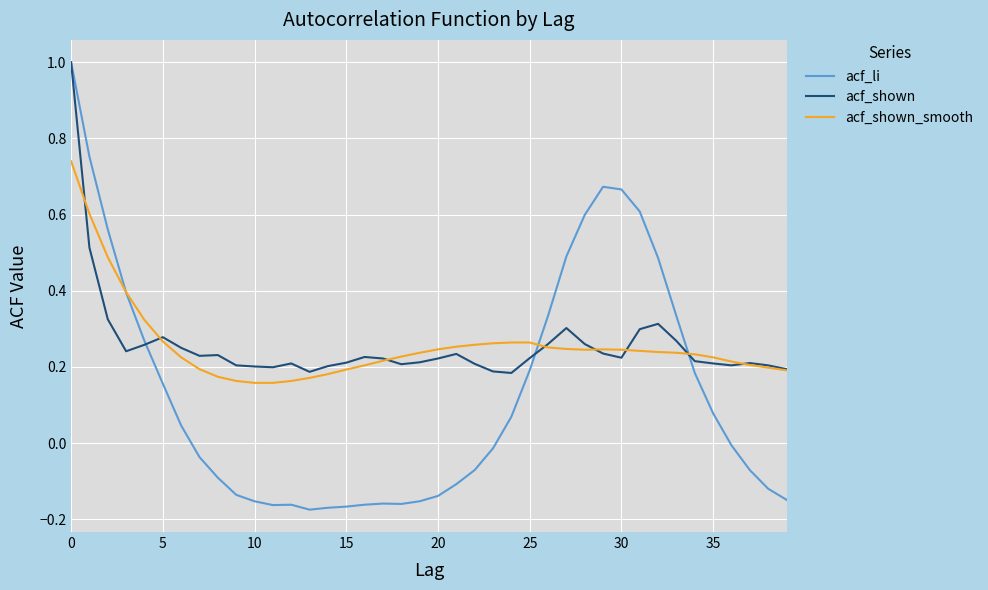

How many lines are shown in the chart?

3